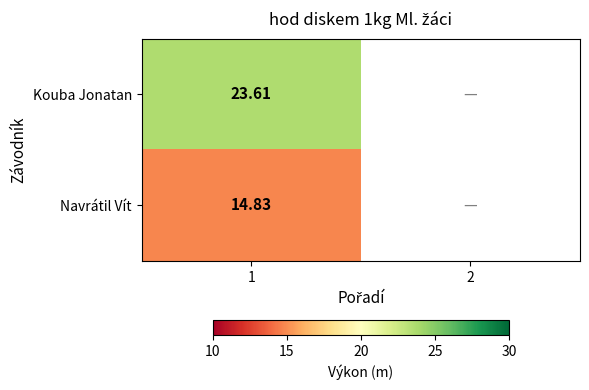

At how many categories does at least one series exceed 15?

1